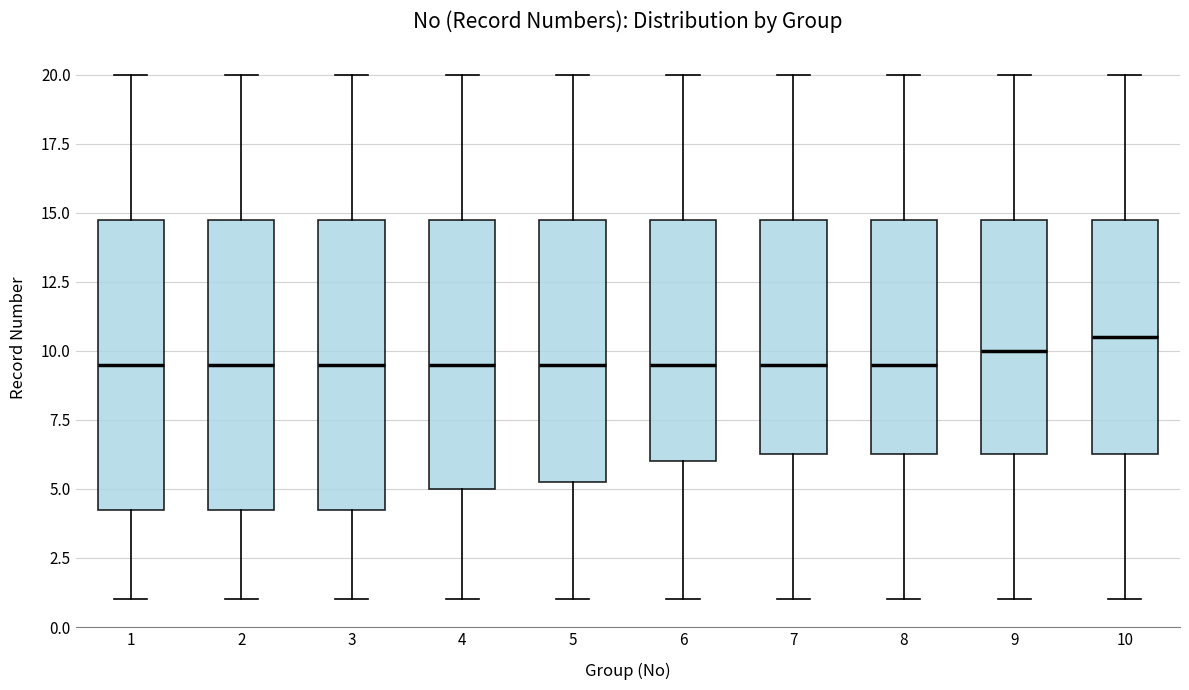

Reading left to right, transcribe this box plot: for each box, give where its median line is, the range the box spans, and where its two whiskers end, as read against the y-axis. The values are not printed on the chart, so give them approximately, as read against the axis.

1: median 9.5, box 4.5 to 15.0, whiskers 1.0 to 20.0
2: median 9.5, box 4.5 to 15.0, whiskers 1.0 to 20.0
3: median 9.5, box 4.5 to 15.0, whiskers 1.0 to 20.0
4: median 9.5, box 5.0 to 15.0, whiskers 1.0 to 20.0
5: median 9.5, box 5.5 to 15.0, whiskers 1.0 to 20.0
6: median 9.5, box 6.0 to 15.0, whiskers 1.0 to 20.0
7: median 9.5, box 6.5 to 15.0, whiskers 1.0 to 20.0
8: median 9.5, box 6.5 to 15.0, whiskers 1.0 to 20.0
9: median 10.0, box 6.5 to 15.0, whiskers 1.0 to 20.0
10: median 10.5, box 6.5 to 15.0, whiskers 1.0 to 20.0